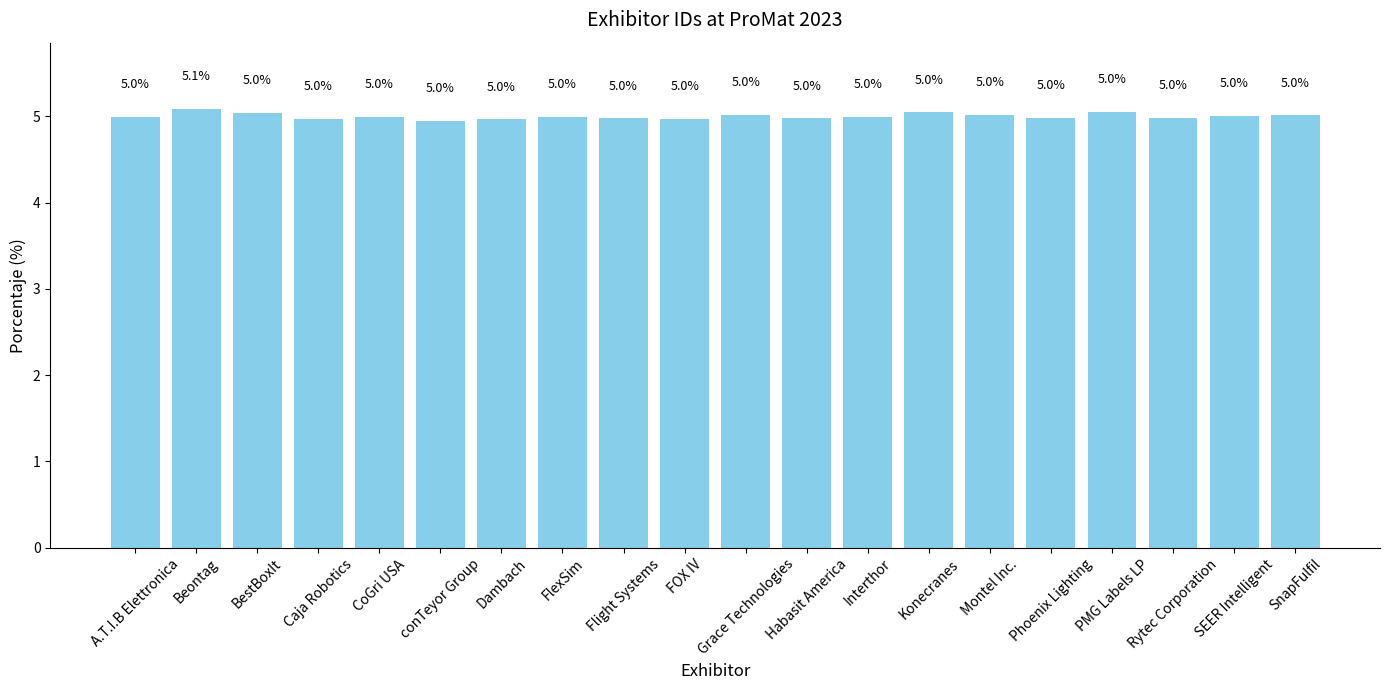

What is the label of the 4th bar from the right?

PMG Labels LP